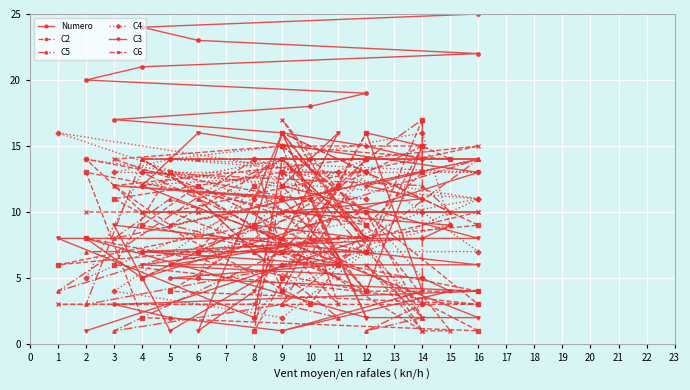

Which series has the largest total across all categories?

Numero